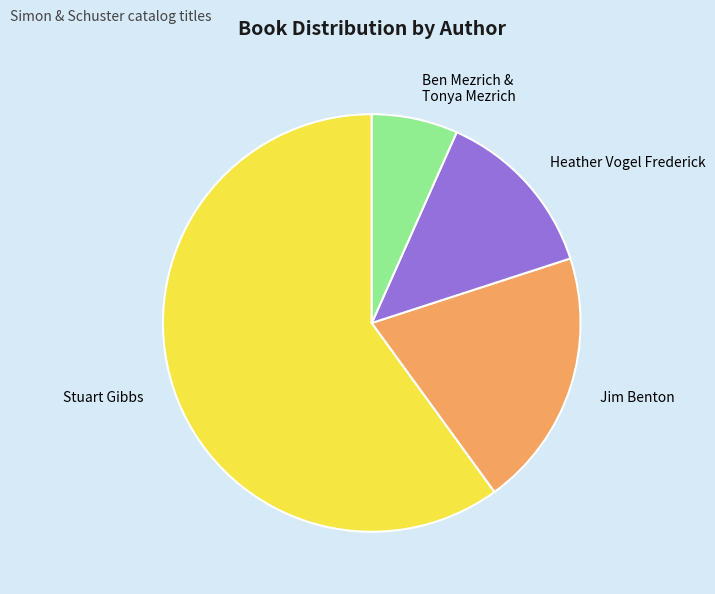

Which slice is the largest?

Stuart Gibbs